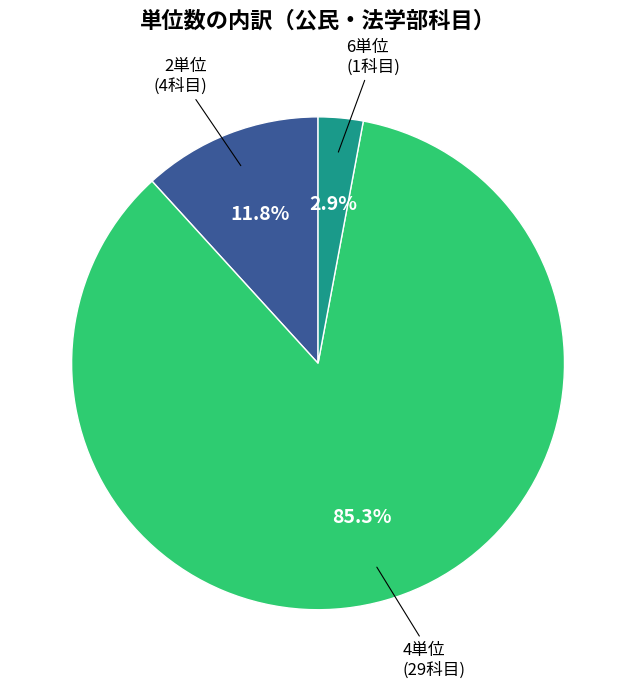

Does any single category account for the majority?

Yes